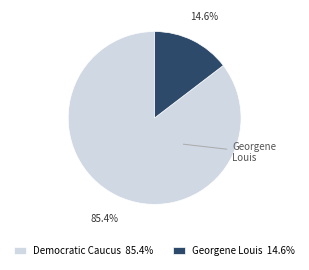

What percentage is the Georgene Louis slice, to the nearest percent?

15%